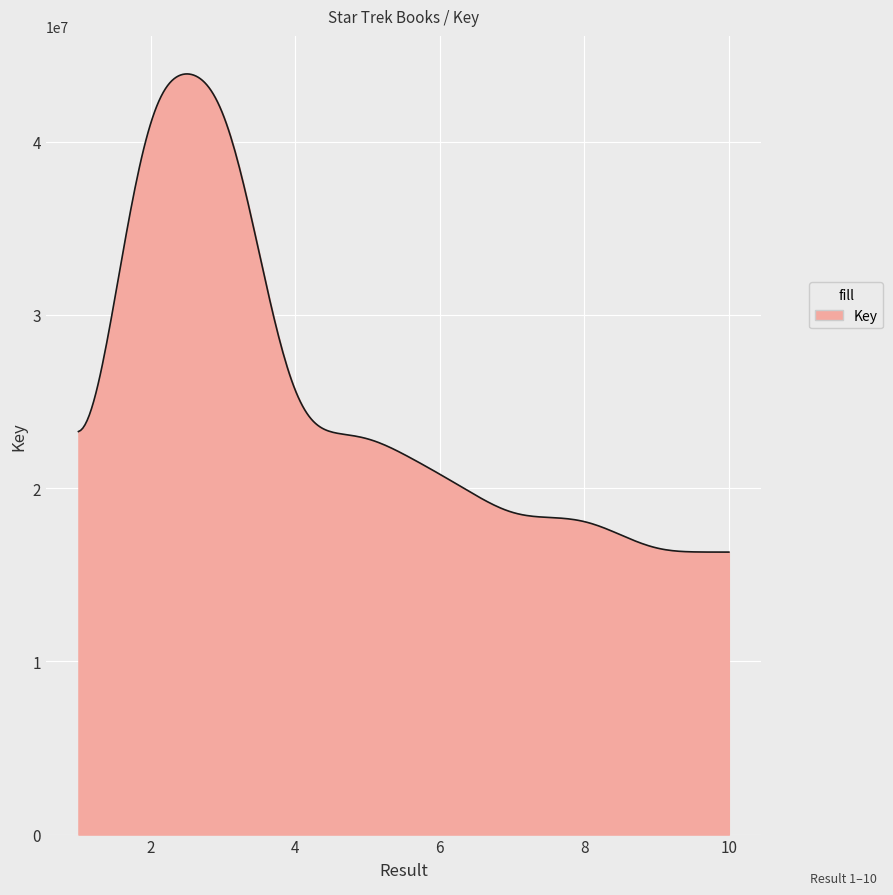

What is the smallest value displayed?

16309568.9